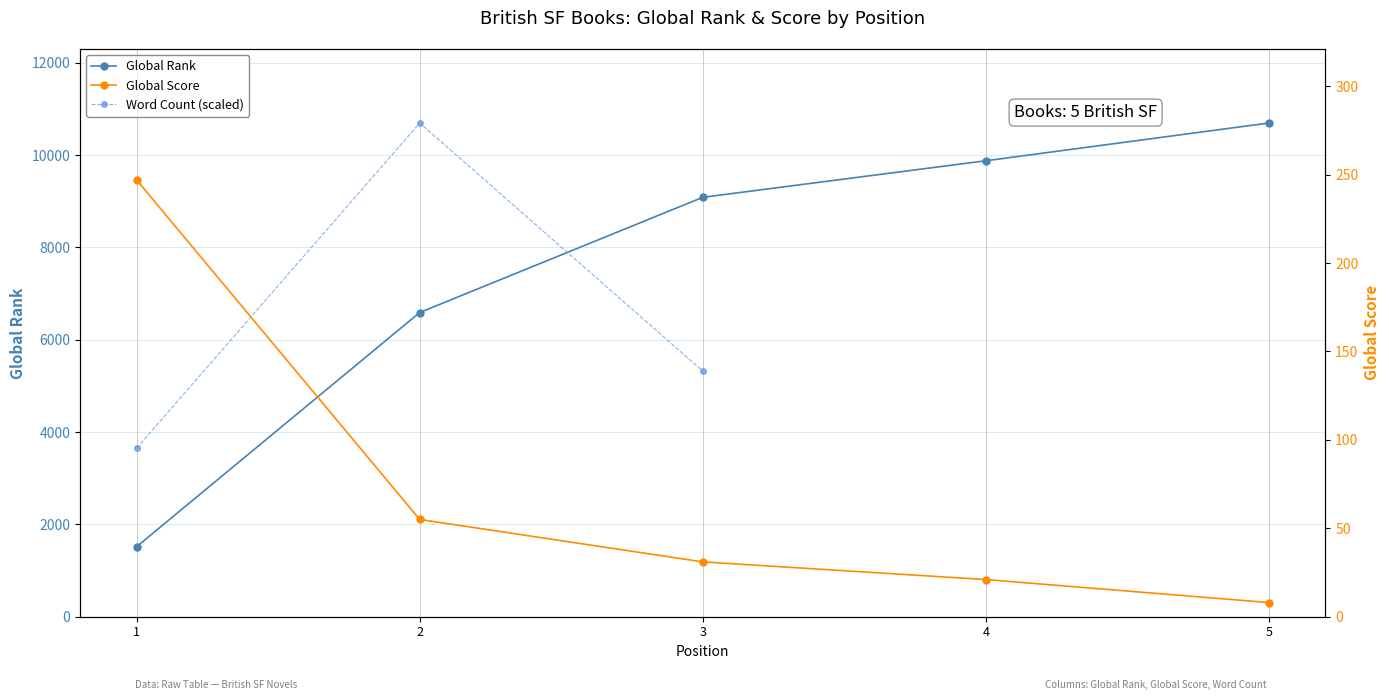

Which category has the lowest value in the Global Score series?

5